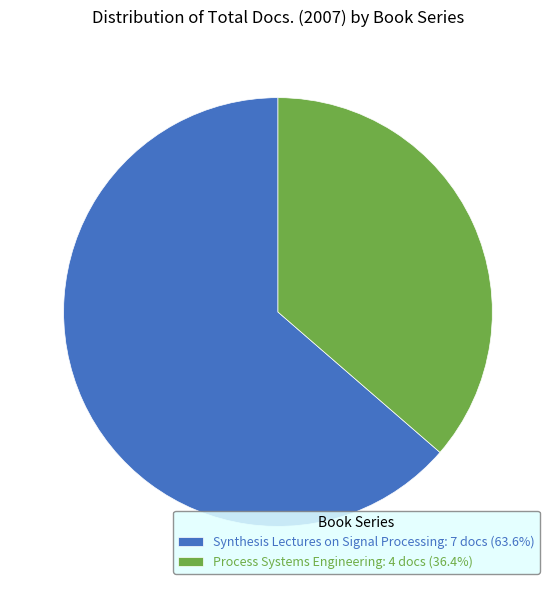

Approximately how many times larger is the value at Process Systems Engineering: 4 docs (36.4%) compared to Synthesis Lectures on Signal Processing: 7 docs (63.6%)?

0.6